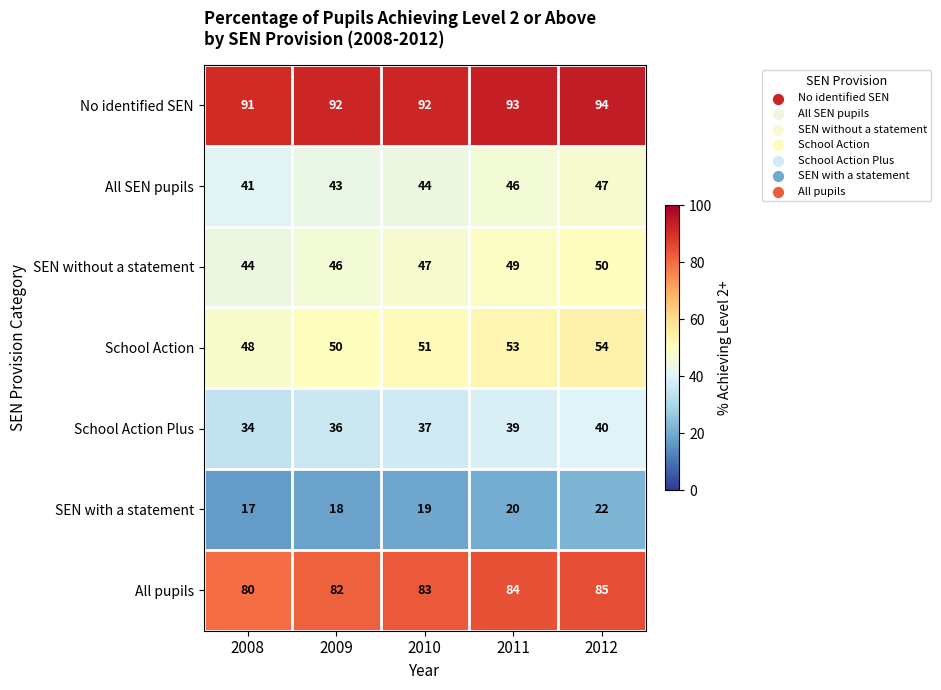

Which series changed the most between 2011 and 2012?

SEN with a statement